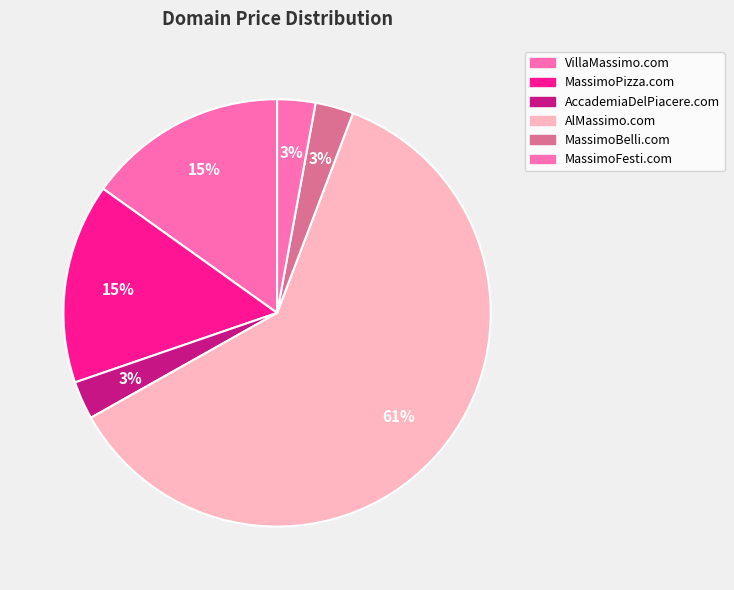

What percentage is the MassimoBelli.com slice, to the nearest percent?

3%